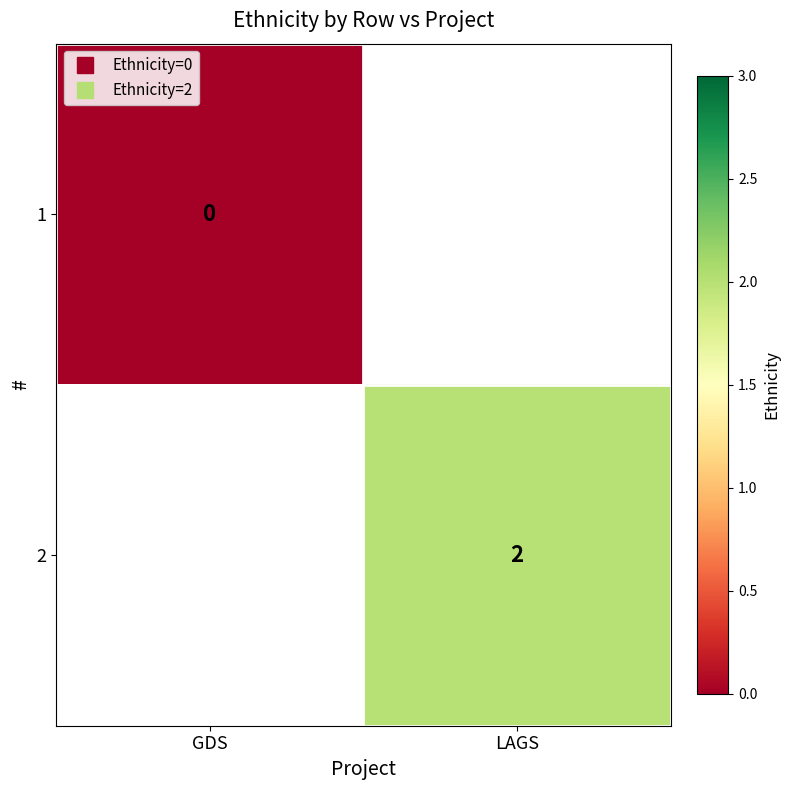

At GDS, list the series in order from largest to smallest.

1, 2